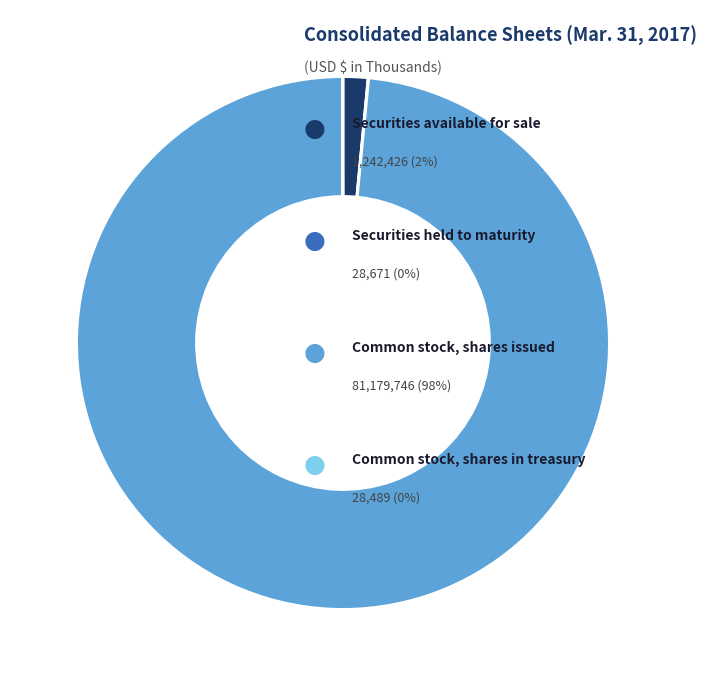

Does any single category account for the majority?

Yes